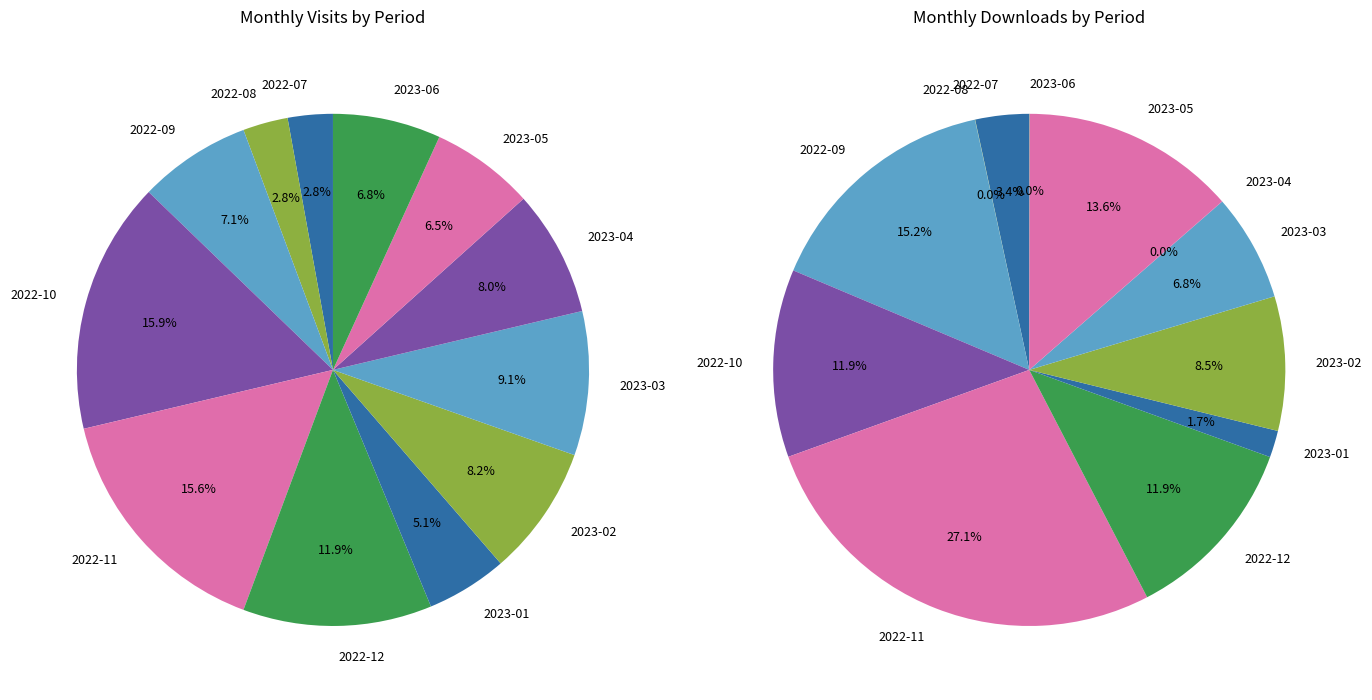

To the nearest percent, what is the difference between the largest and smallest slice percentages?

13%